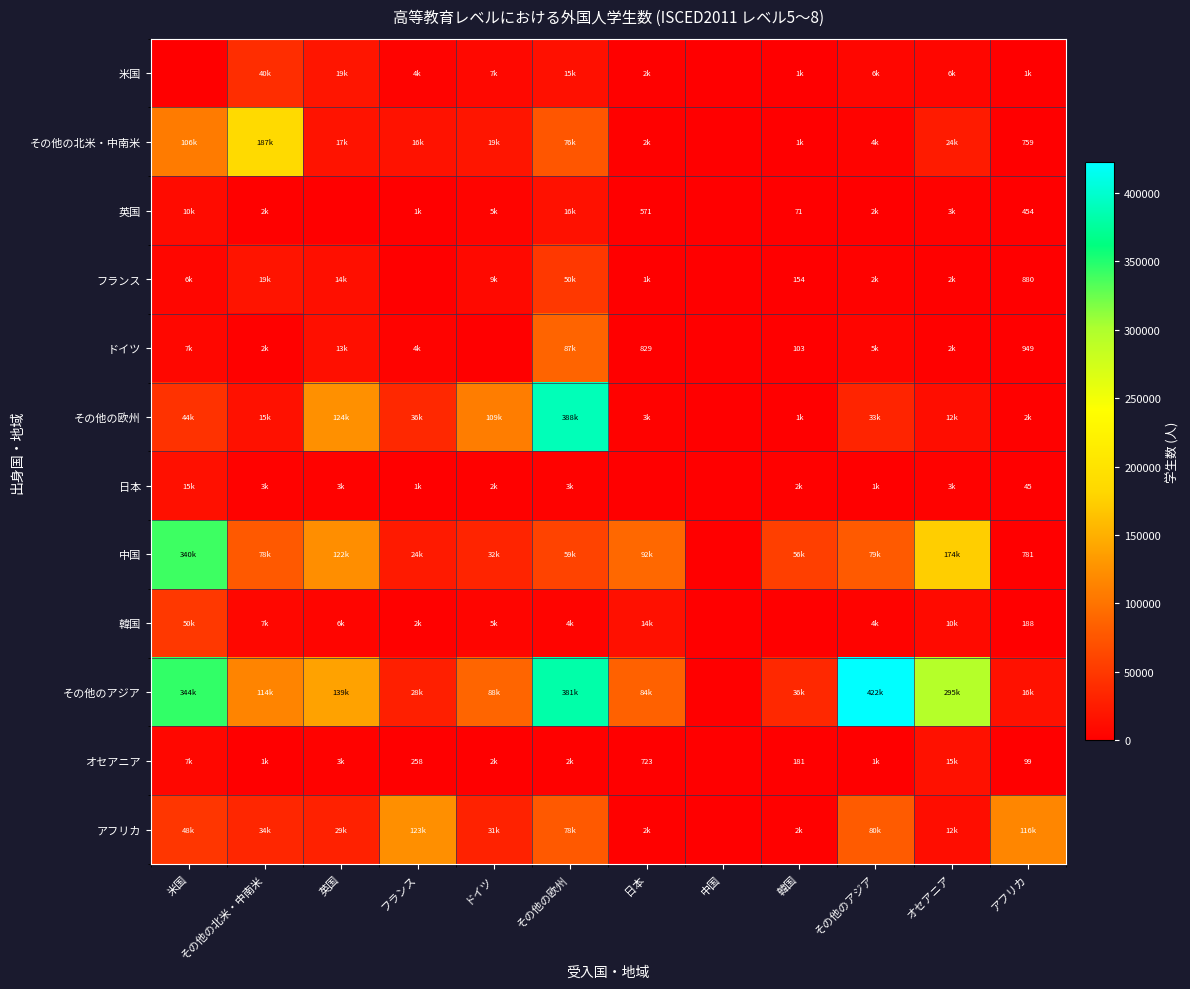

What is the difference between the フランス values at その他の北米・中南米 and 米国?

12282.9